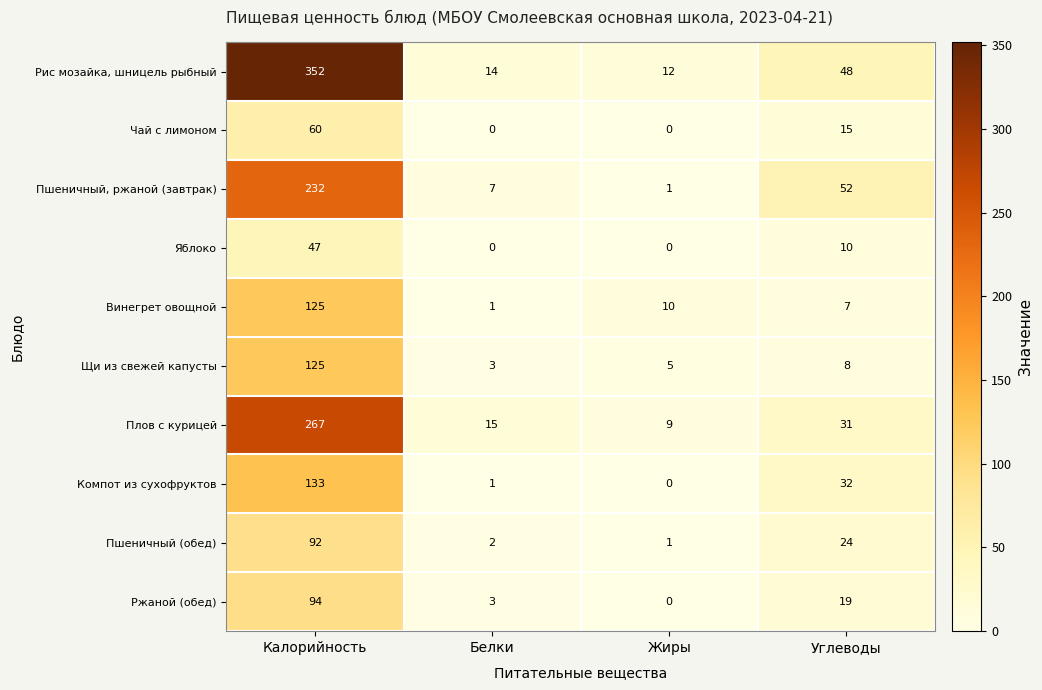

What is the total value across all series at Жиры?

38